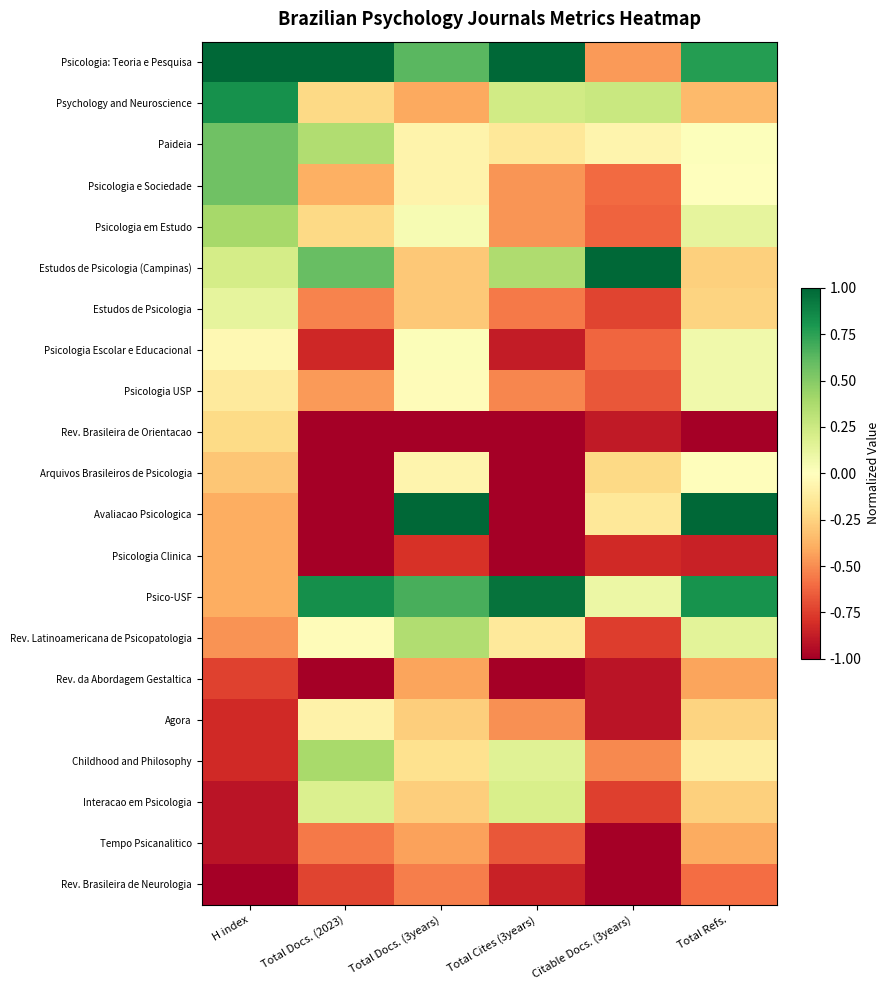

At how many categories does at least one series exceed 0?

6